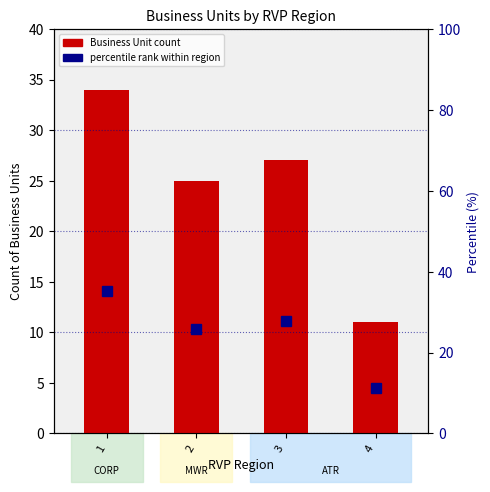

What is the highest value of the Business Unit count series?

34.0